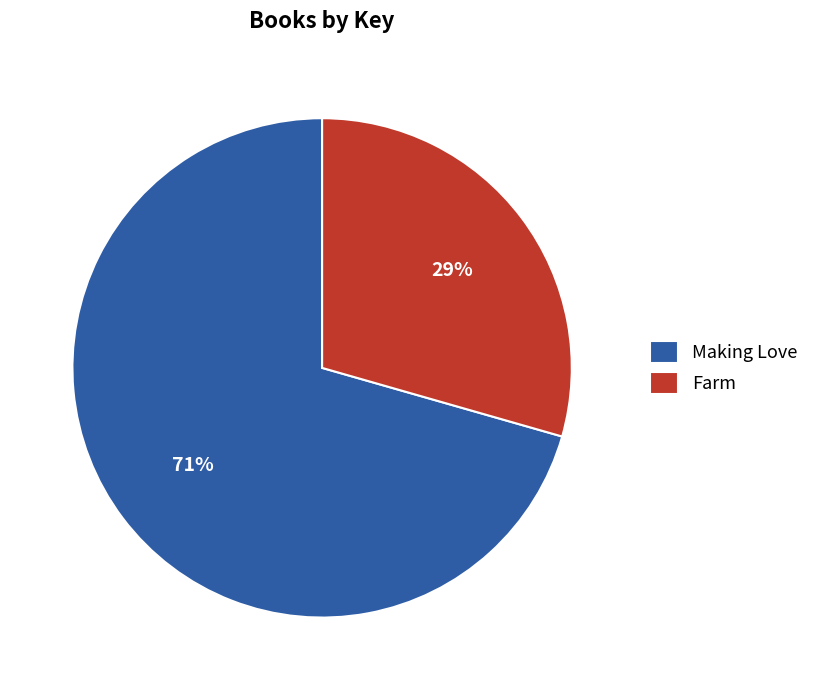

How many slices are in this pie chart?

2